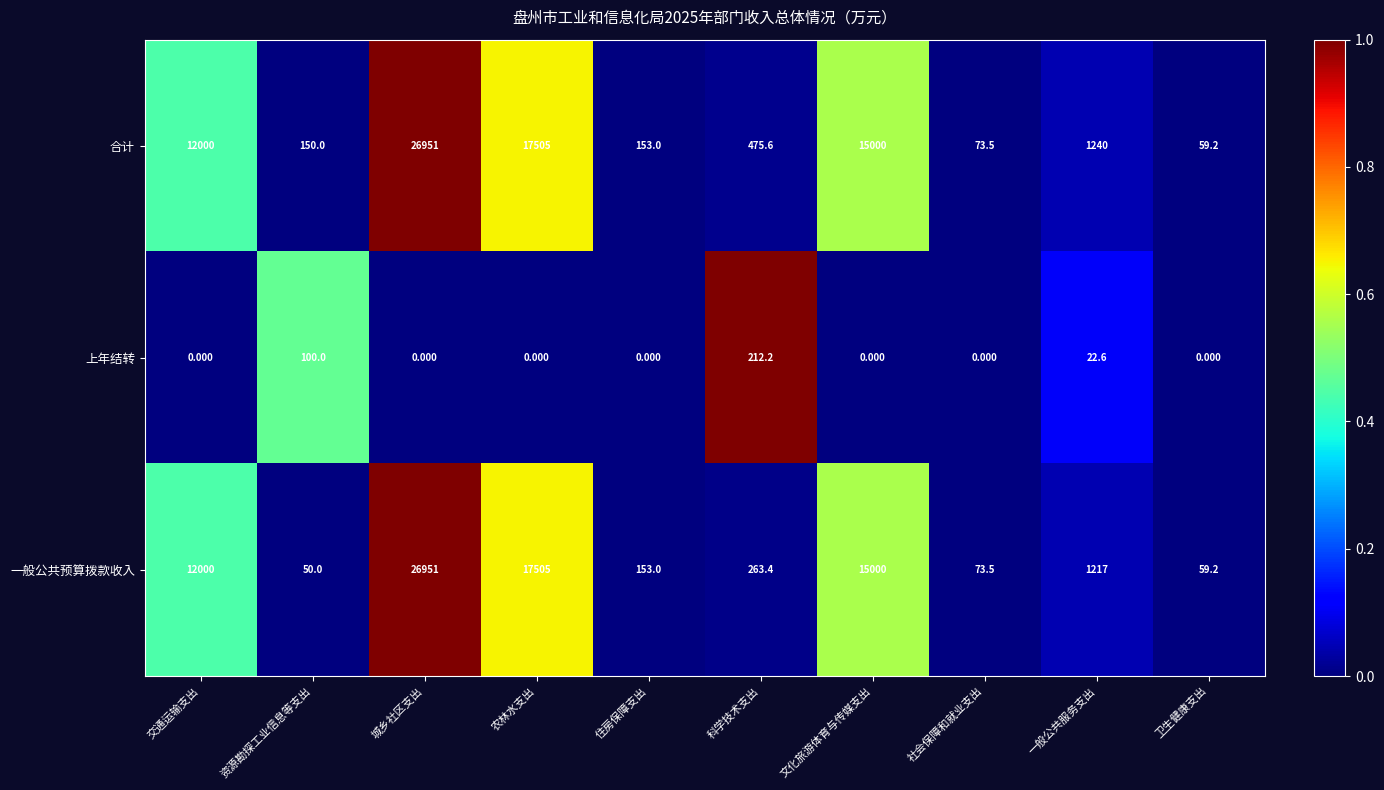

At which category is the sum across all series the highest?

城乡社区支出